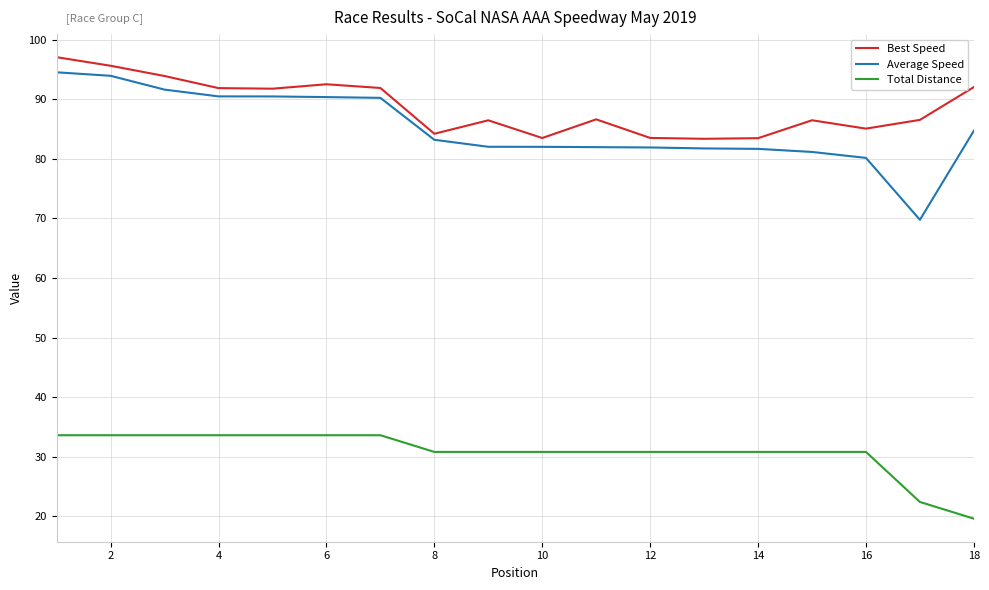

What is the lowest value of the Average Speed series?

69.8